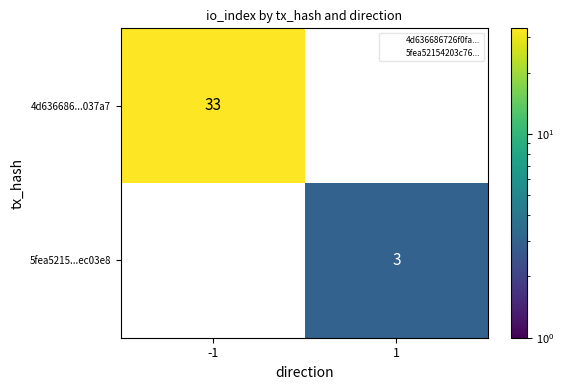

Which category has the highest value across all series?

-1